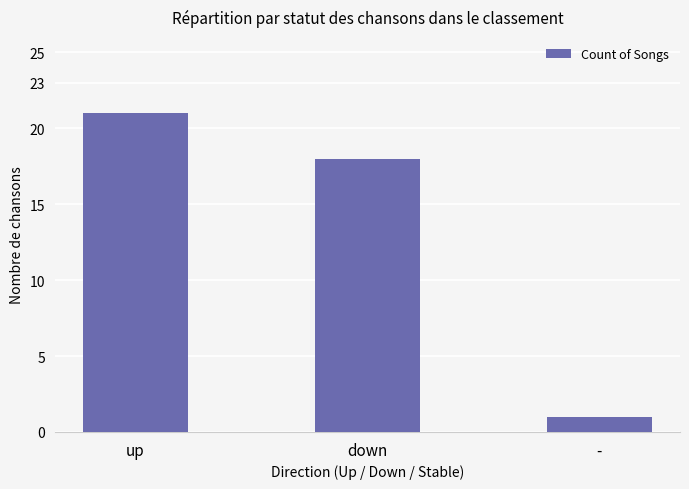

What is the smallest value displayed?

1